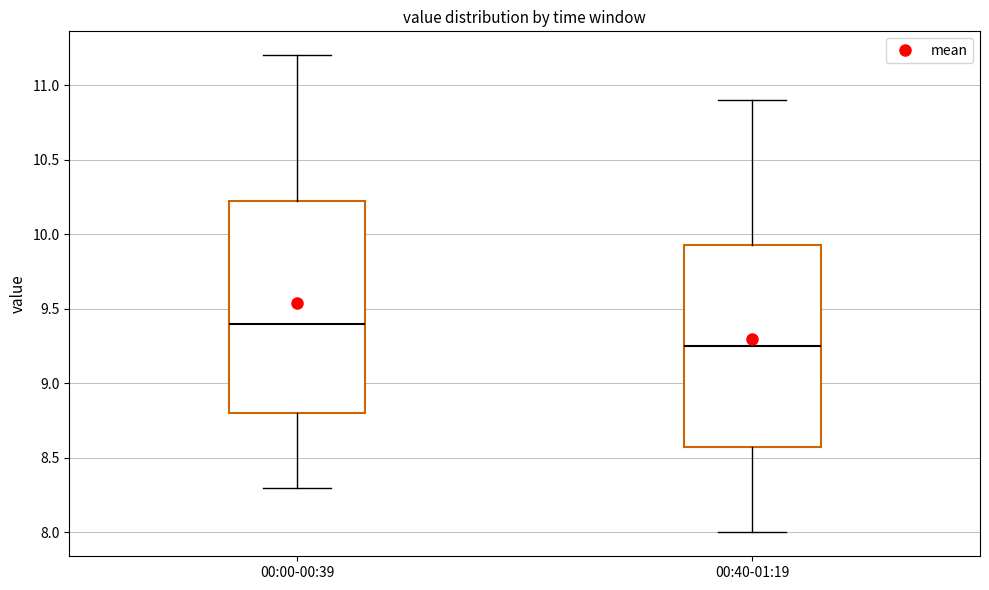

Reading left to right, transcribe this box plot: for each box, give where its median line is, the range the box spans, and where its two whiskers end, as read against the y-axis. The values are not printed on the chart, so give them approximately, as read against the axis.

00:00-00:39: median 9.40, box 8.80 to 10.25, whiskers 8.30 to 11.20
00:40-01:19: median 9.25, box 8.60 to 9.95, whiskers 8.00 to 10.90